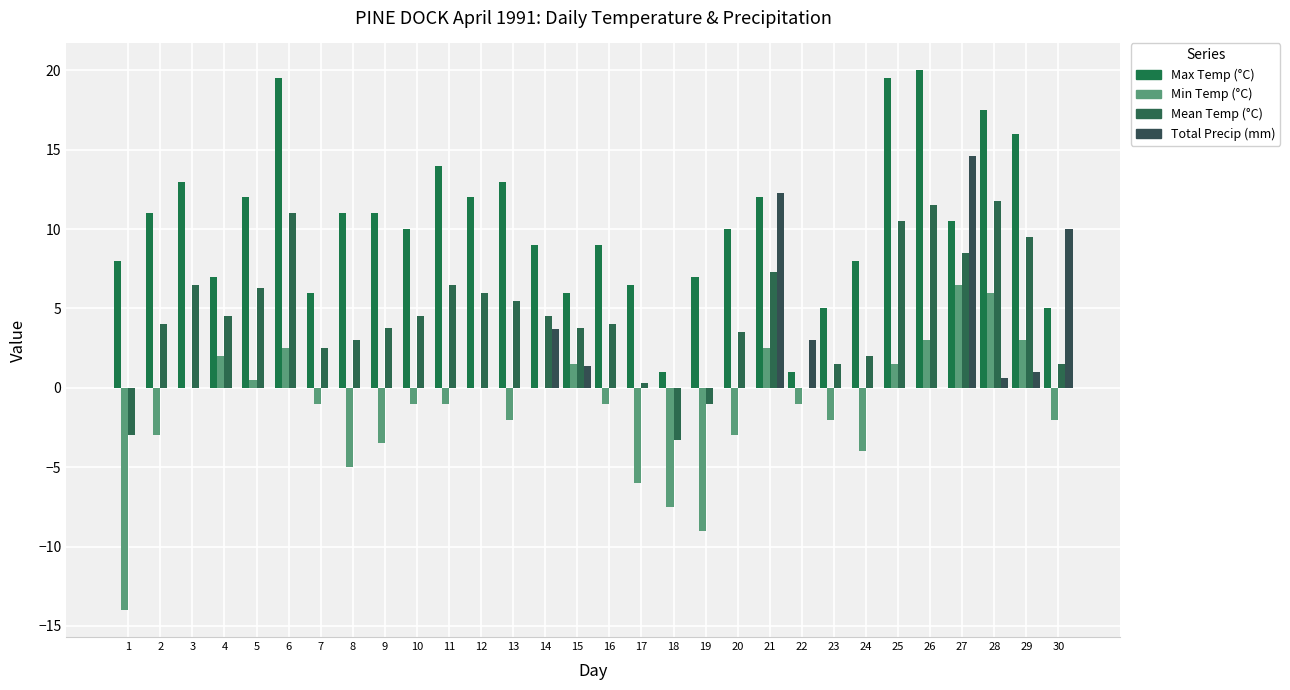

Reading left to right, list all the values displayed in this chart.

Max Temp (°C): 8.0	11.0	13.0	7.0	12.0	19.5	6.0	11.0	11.0	10.0	14.0	12.0	13.0	9.0	6.0	9.0	6.5	1.0	7.0	10.0	12.0	1.0	5.0	8.0	19.5	20.0	10.5	17.5	16.0	5.0
Min Temp (°C): -14.0	-3.0	0.0	2.0	0.5	2.5	-1.0	-5.0	-3.5	-1.0	-1.0	0.0	-2.0	0.0	1.5	-1.0	-6.0	-7.5	-9.0	-3.0	2.5	-1.0	-2.0	-4.0	1.5	3.0	6.5	6.0	3.0	-2.0
Mean Temp (°C): -3.0	4.0	6.5	4.5	6.3	11.0	2.5	3.0	3.8	4.5	6.5	6.0	5.5	4.5	3.8	4.0	0.3	-3.3	-1.0	3.5	7.3	0.0	1.5	2.0	10.5	11.5	8.5	11.8	9.5	1.5
Total Precip (mm): 0.0	0.0	0.0	0.0	0.0	0.0	0.0	0.0	0.0	0.0	0.0	0.0	0.0	3.7	1.4	0.0	0.0	0.0	0.0	0.0	12.3	3.0	0.0	0.0	0.0	0.0	14.6	0.6	1.0	10.0